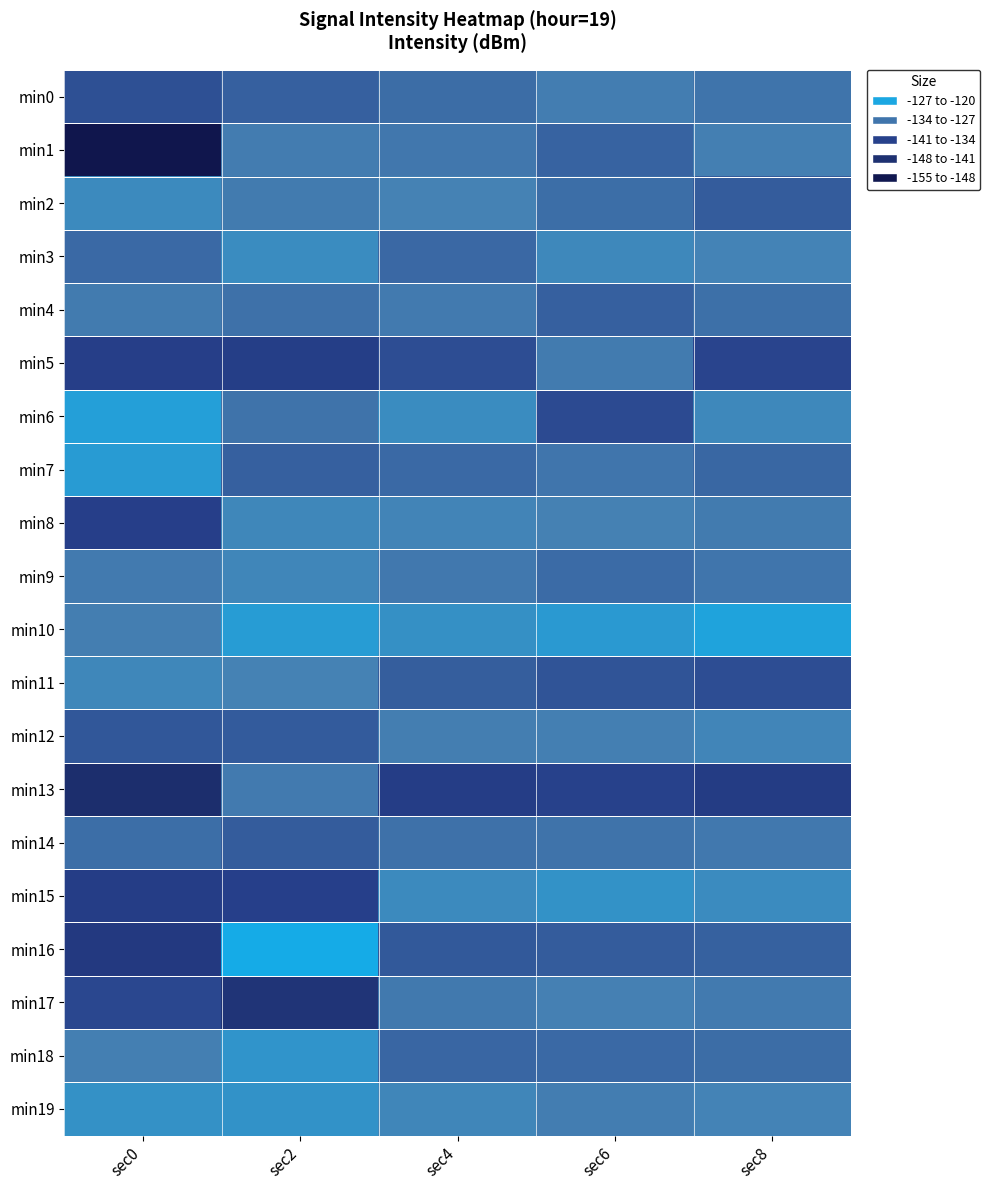

Which series changed the most between sec0 and sec6?

min1